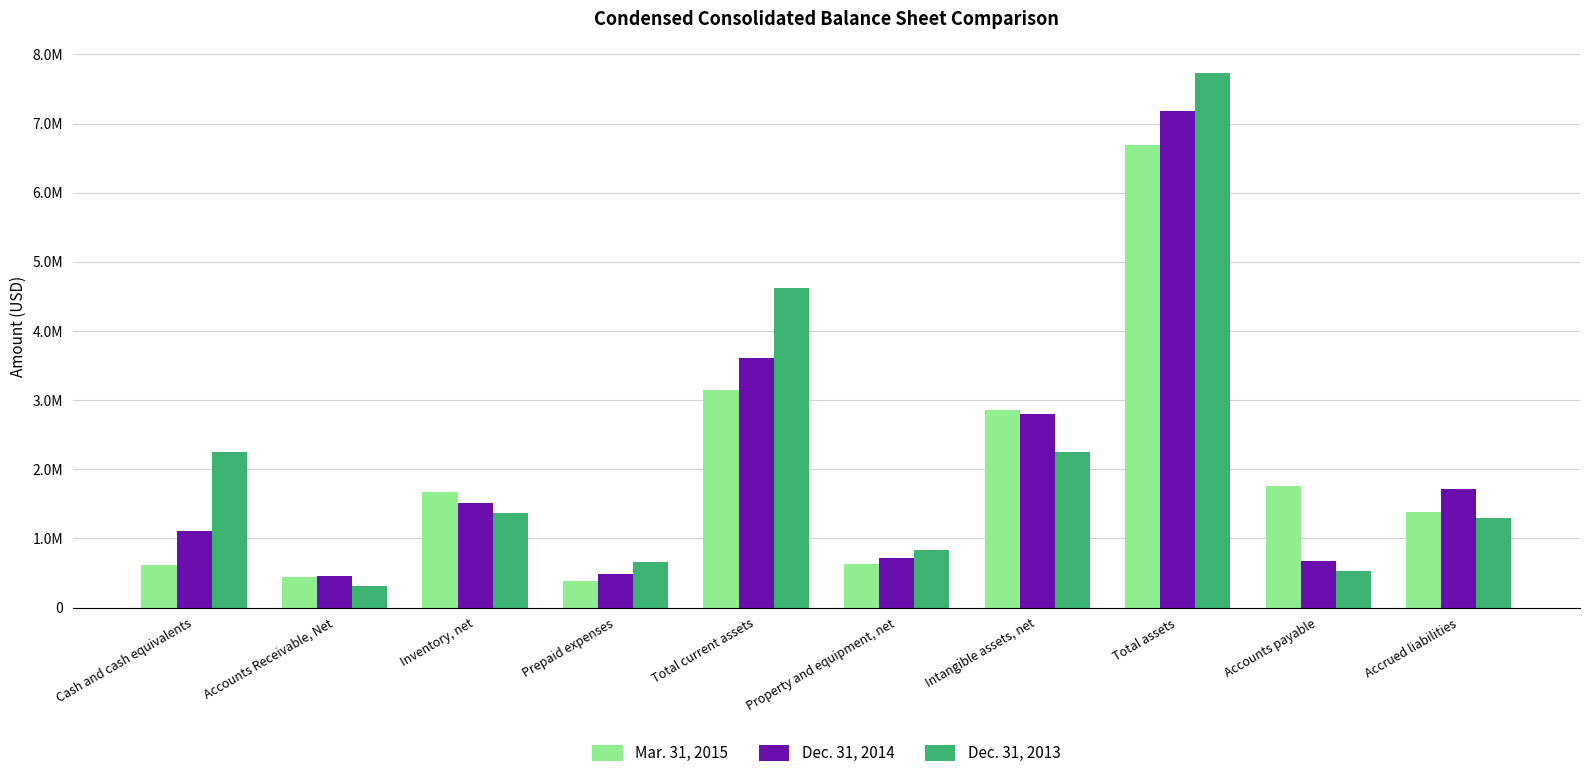

Does the chart contain any negative values?

No